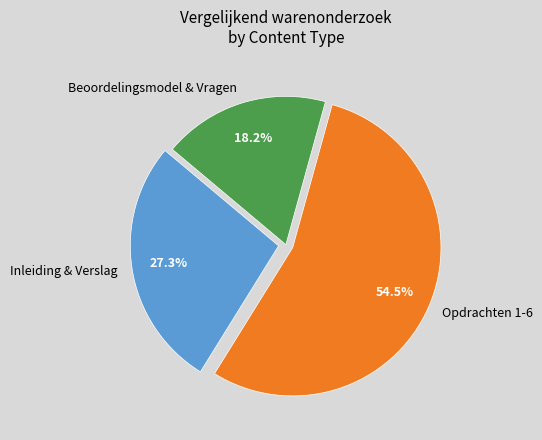

Approximately how many times larger is the value at Inleiding & Verslag compared to Beoordelingsmodel & Vragen?

1.5